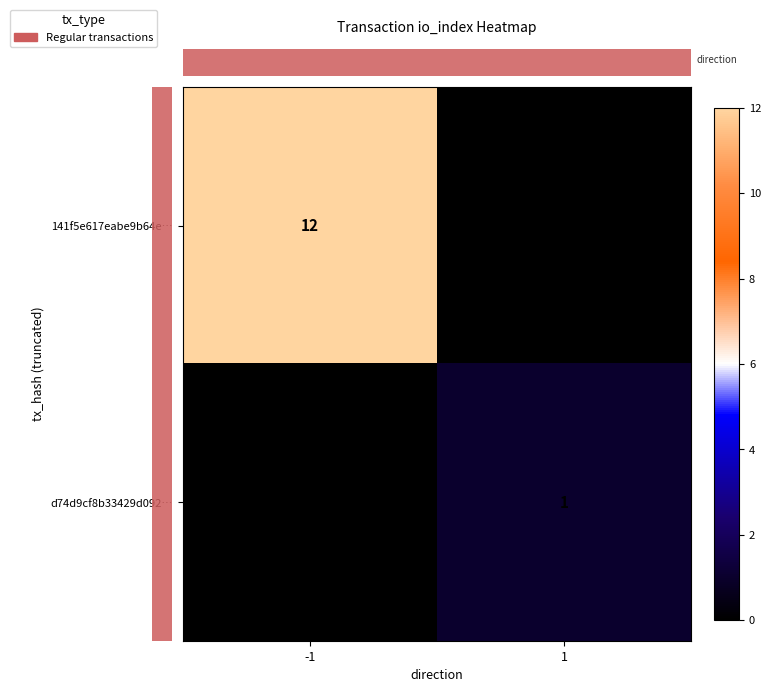

The 141f5e617eabe9b64e… series shows 21 at -1. True or false?

False